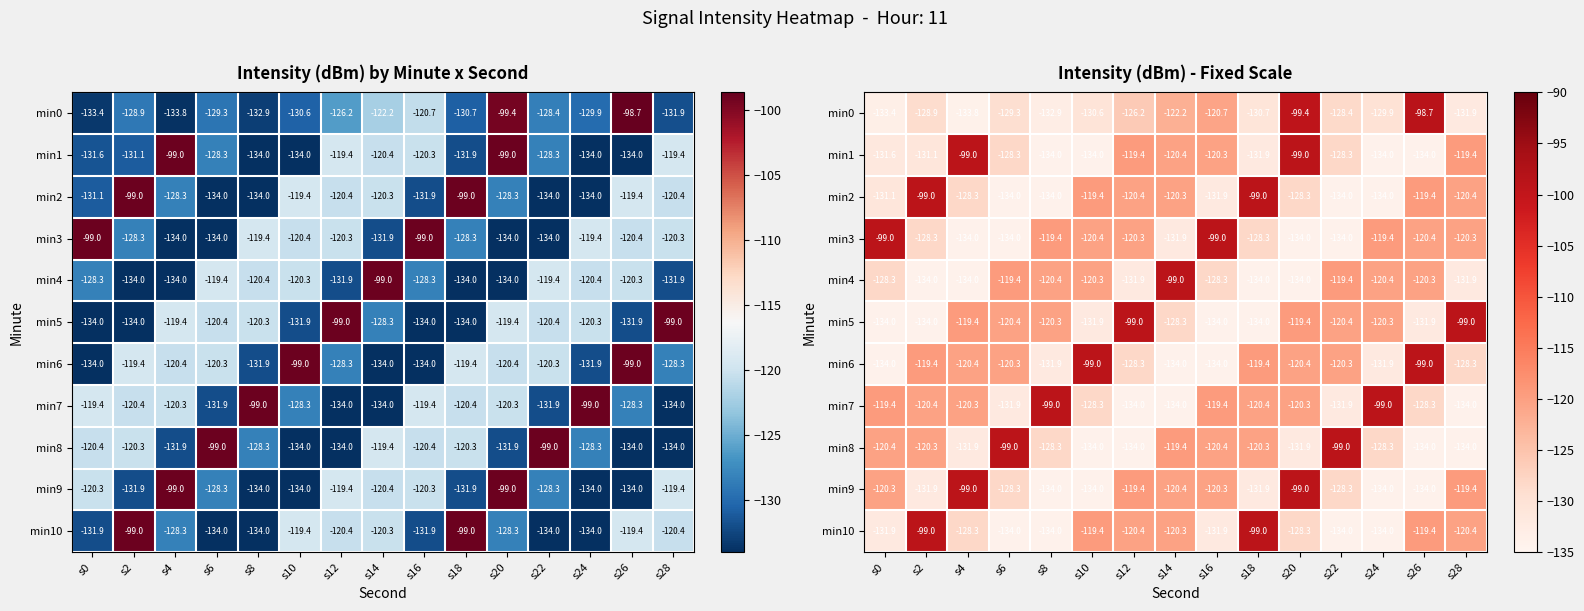

What is the difference between the highest and lowest values at s12?

34.9